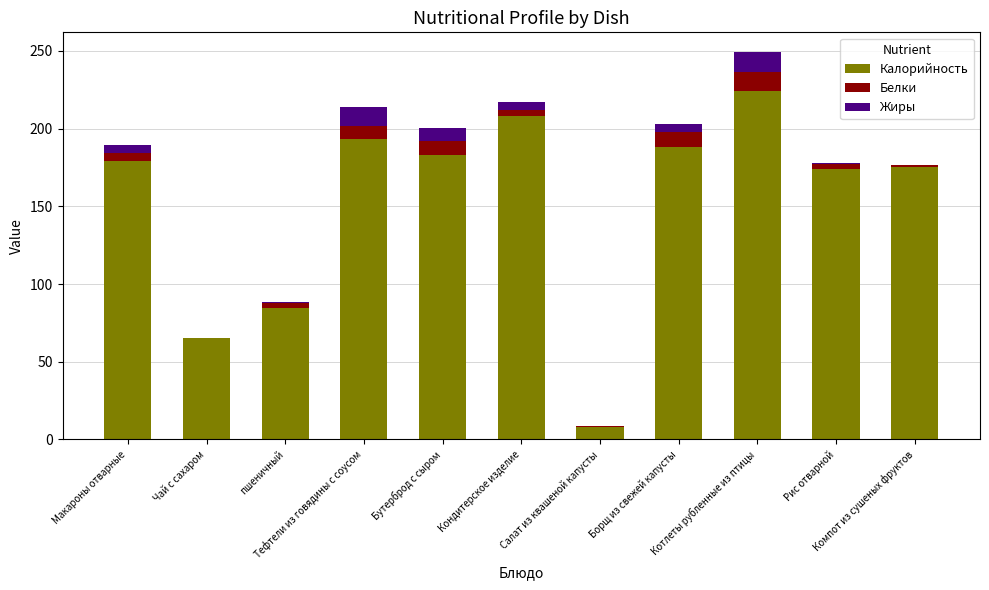

What is the sum of all Калорийность values?

1682.0